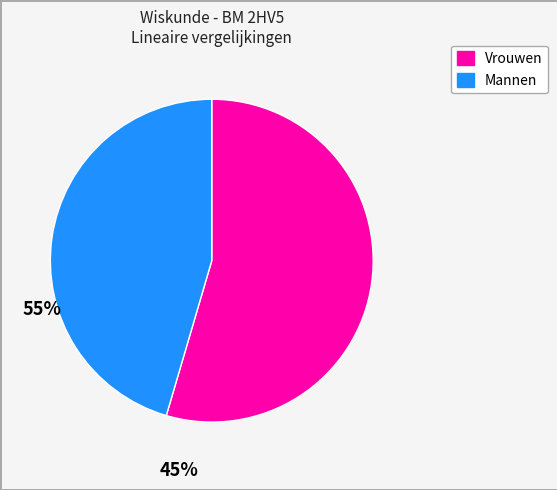

Is there a majority slice in this chart?

Yes